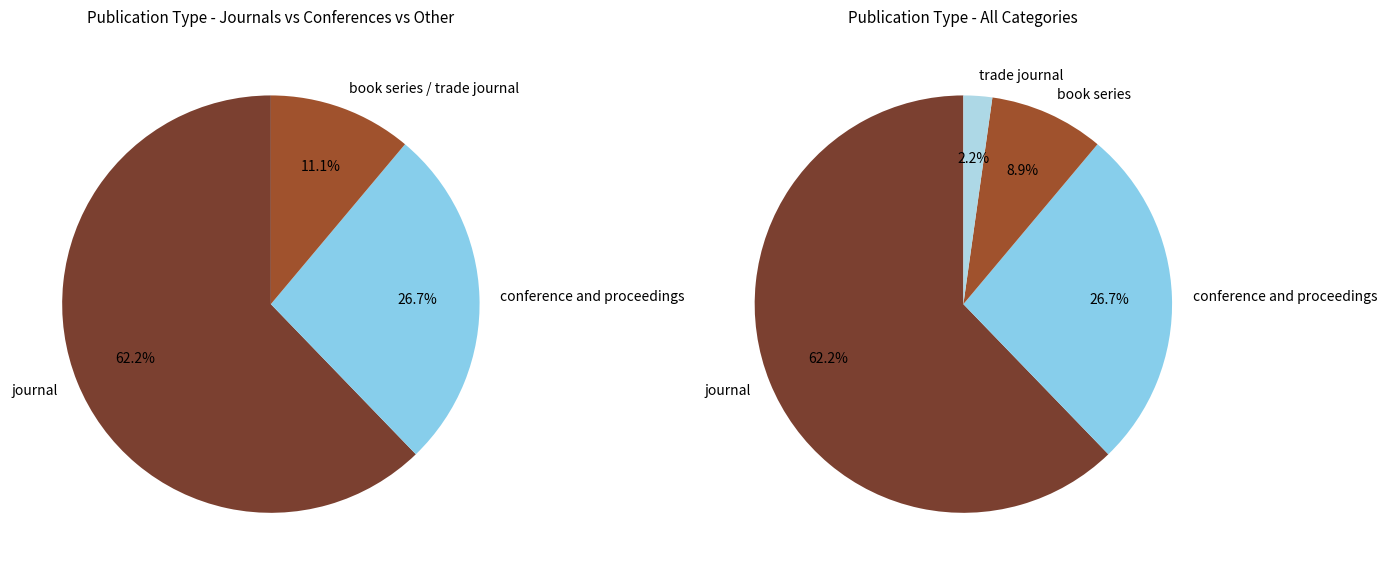

Which category has the smallest portion of the pie?

trade journal